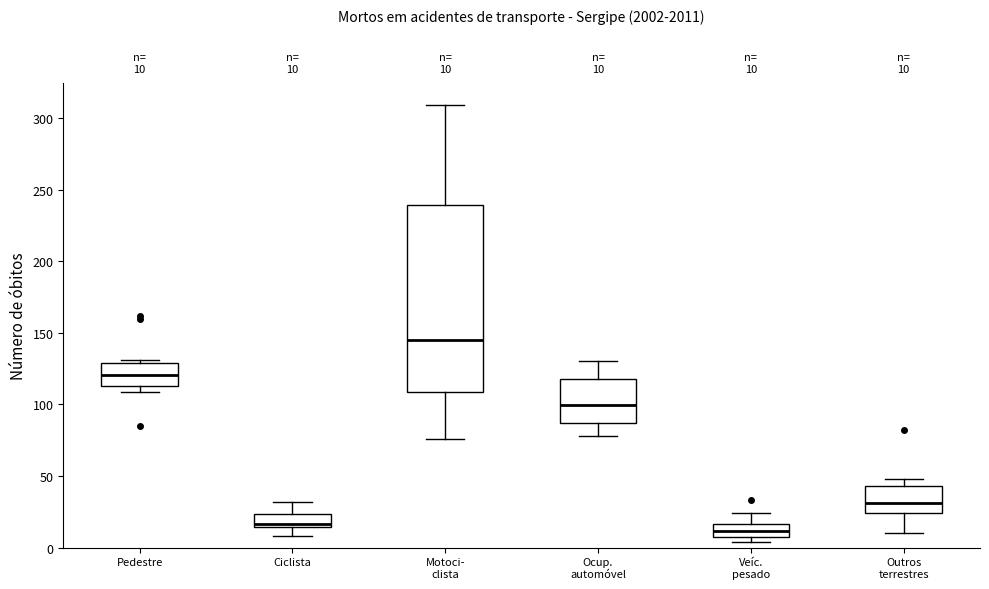

Which box is the tallest, from its lower edge to its upper edge?

Motoci- clista